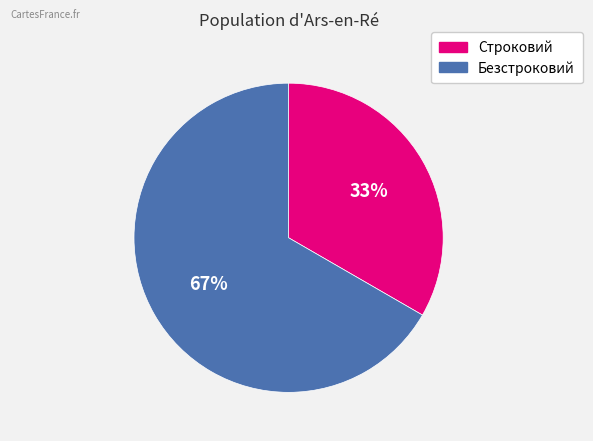

To the nearest percent, what is the combined percentage of Безстроковий and Строковий?

100%